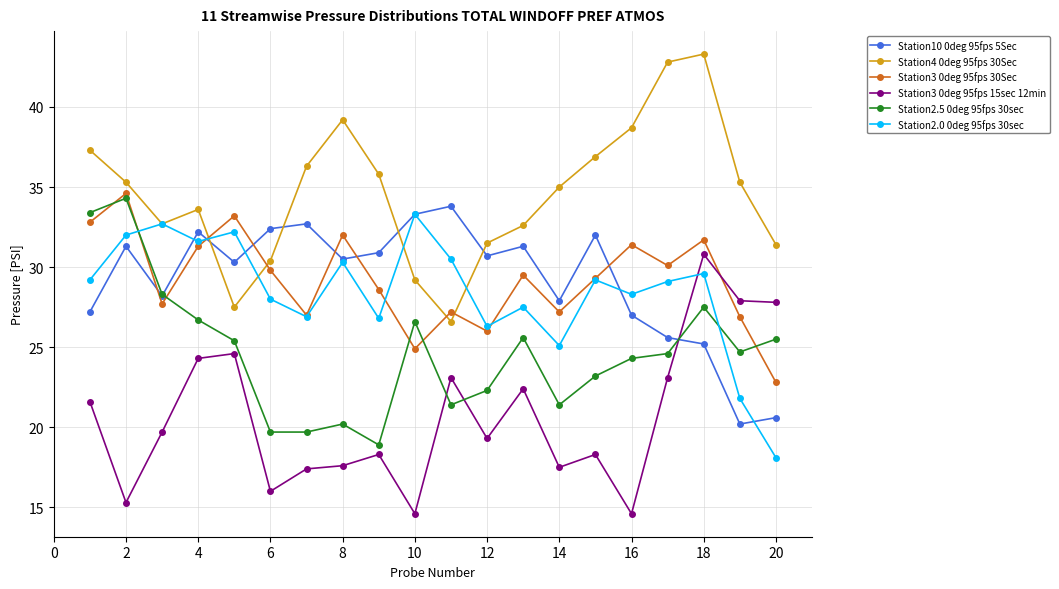

What is the value of the Station2.0 0deg 95fps 30sec point at the 15th from the left?

29.2